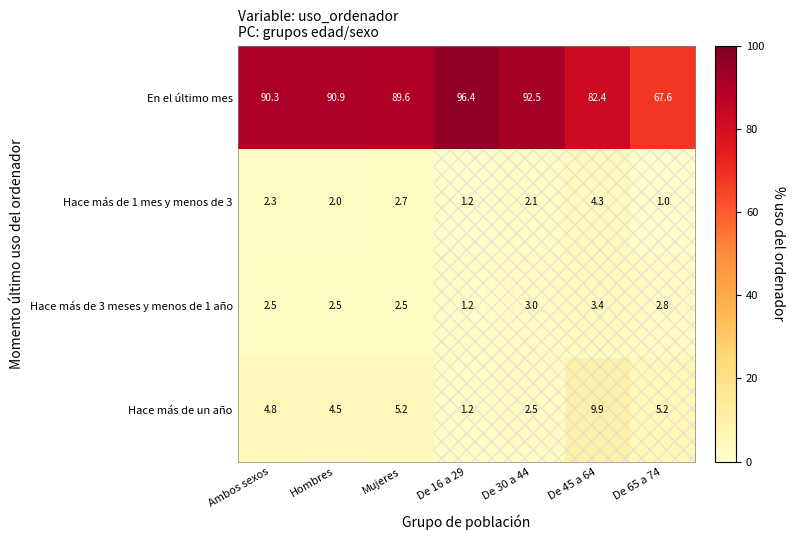

What is the minimum value shown in the chart?

1.0